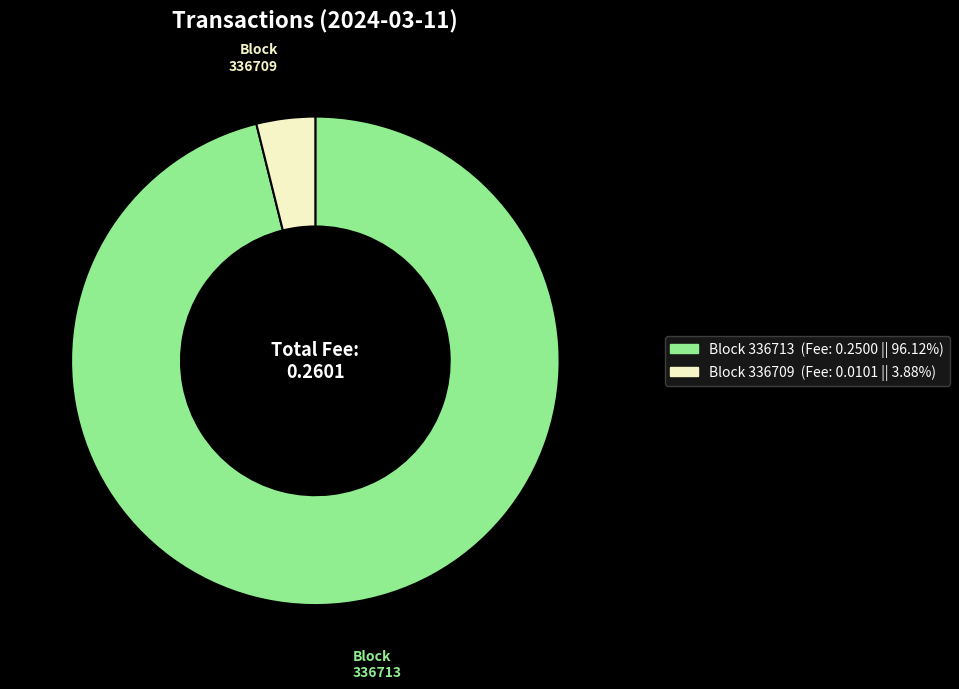

Is there any slice that represents more than half of the pie?

Yes